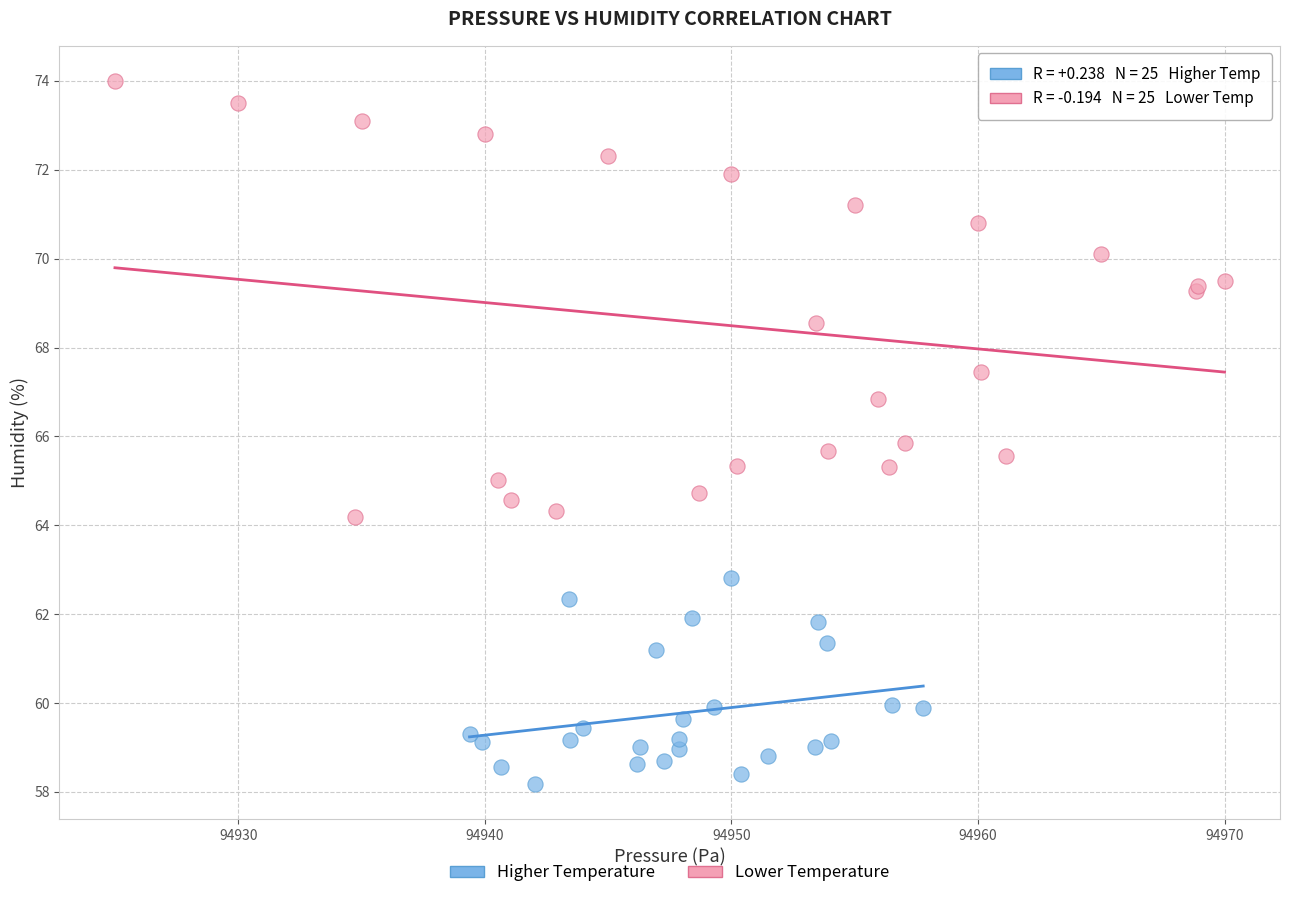

Which series has the largest Y range (max minus min)?

Lower Temperature